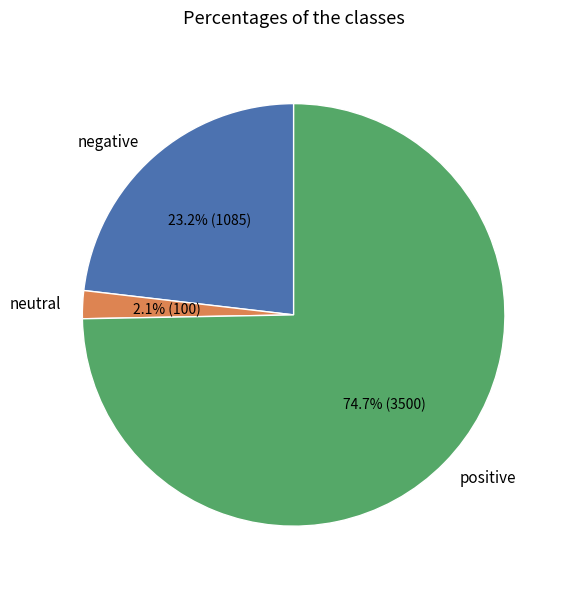

How many slices are in this pie chart?

3